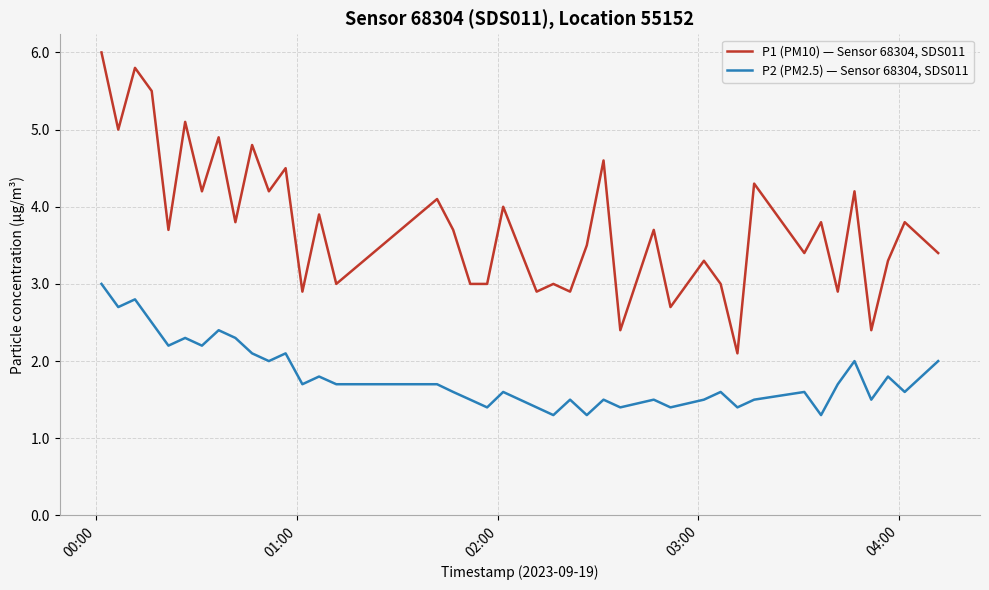

Which series has the largest total across all categories?

P1 (PM10) — Sensor 68304, SDS011